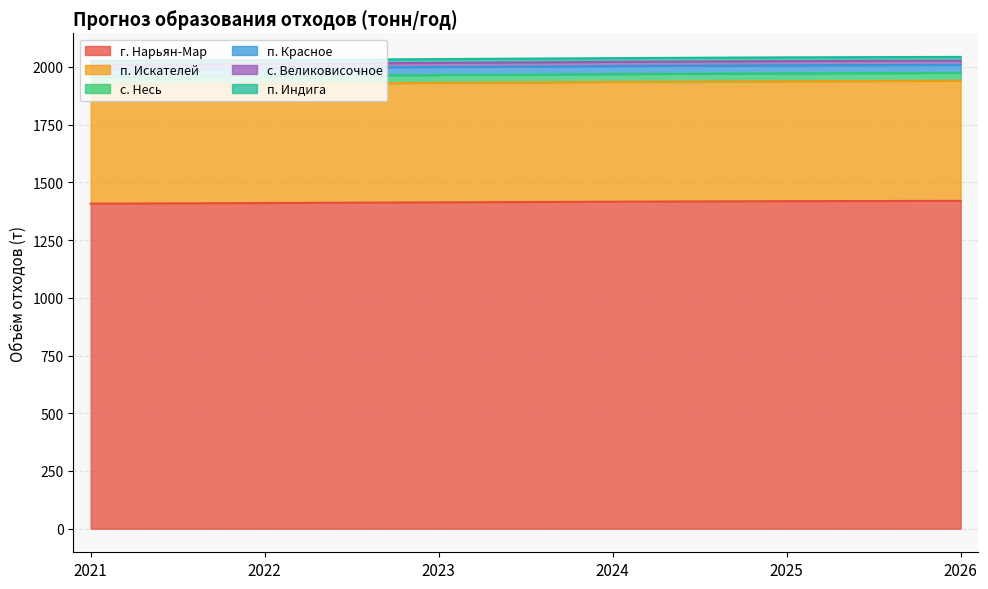

At which label does с. Несь reach its peak?

2026